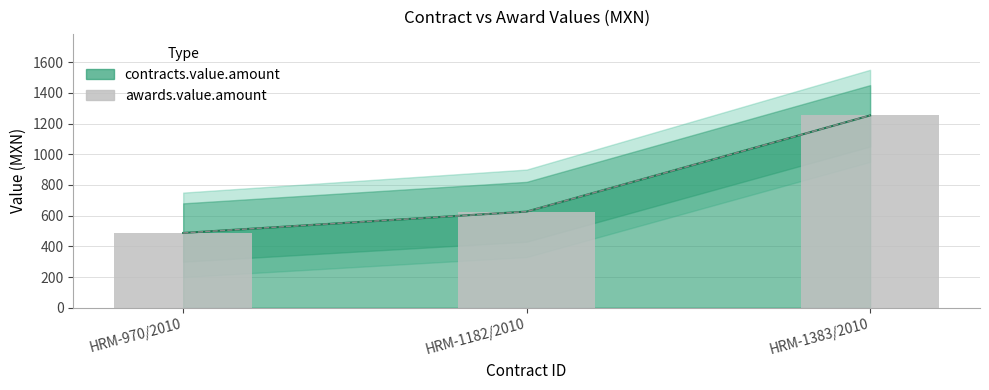

At which category does the chart reach its peak across all series?

HRM-1383/2010